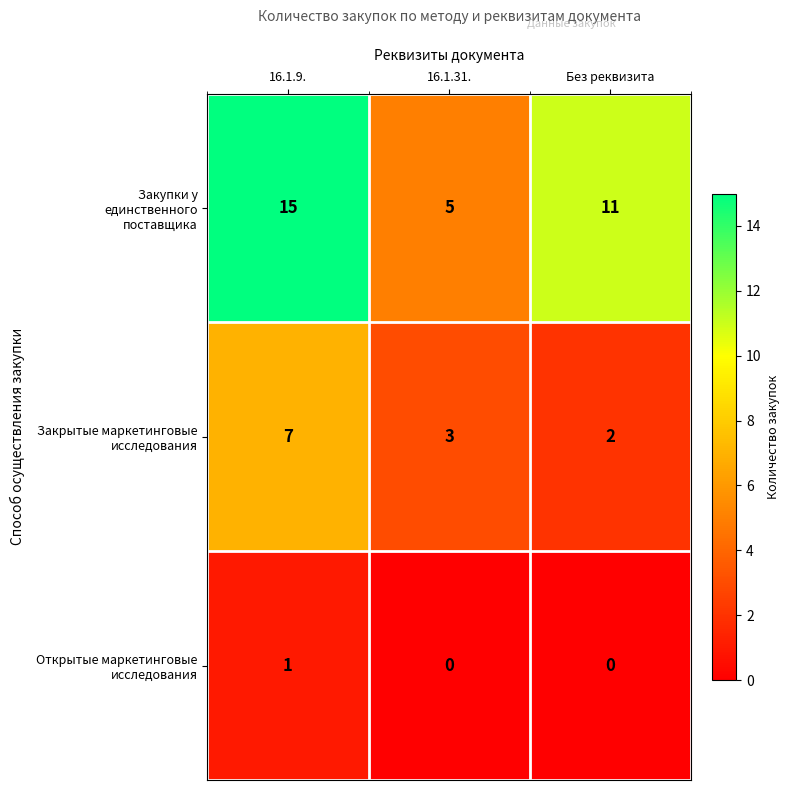

What is the greatest value displayed?

15